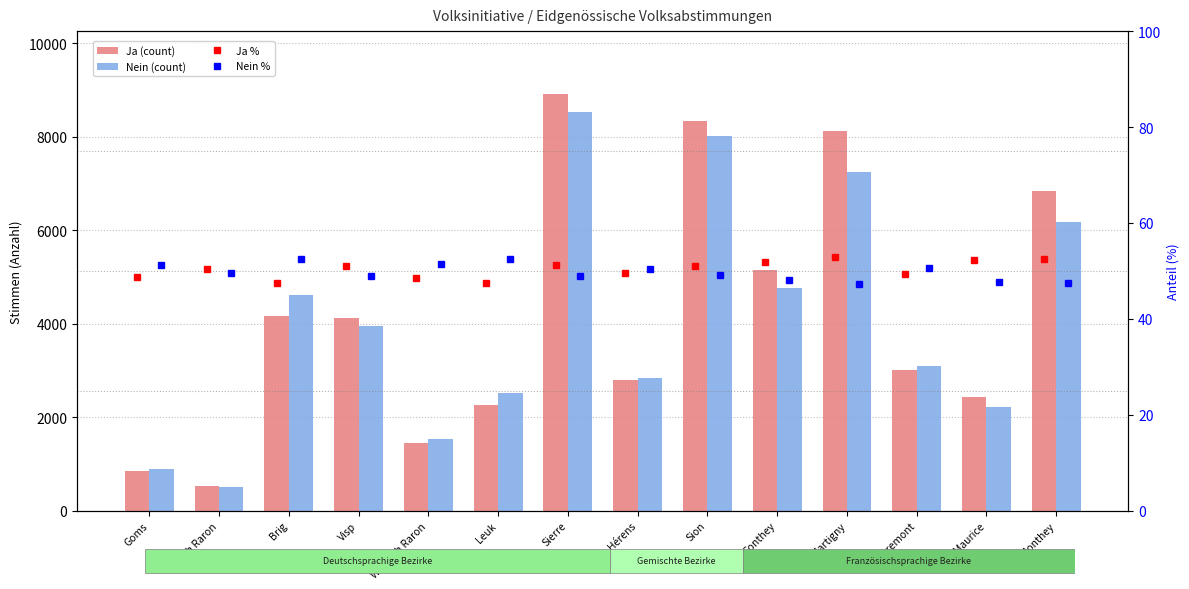

What is the label of the 7th bar from the right?

Hérens